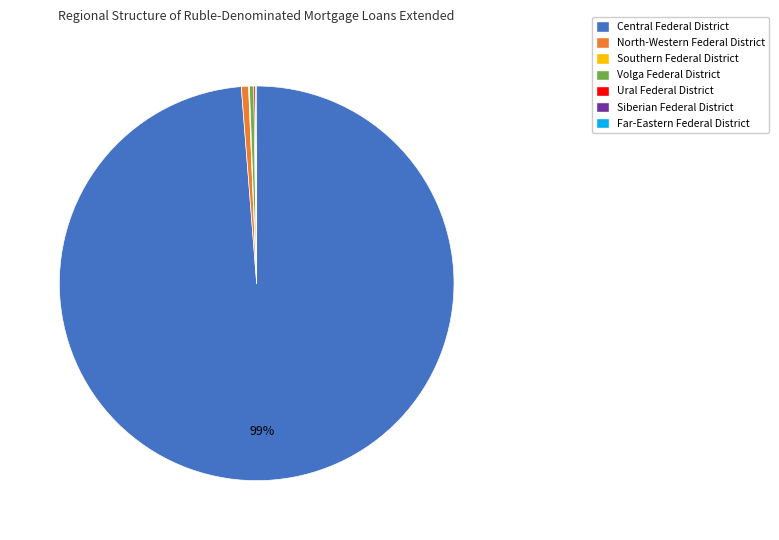

The North-Western Federal District slice represents 11% of the pie. True or false?

False